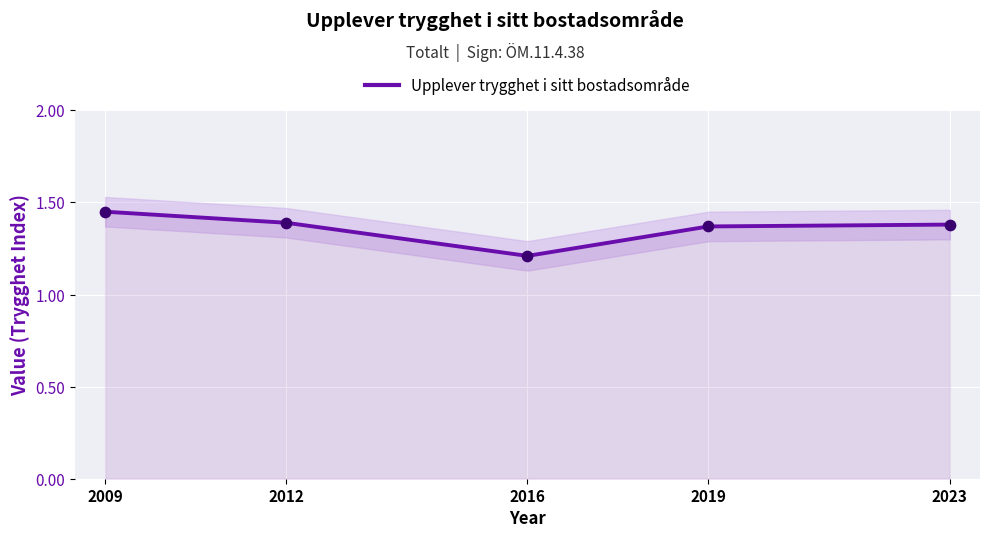

Between 2009 and 2016, which is larger?

2009